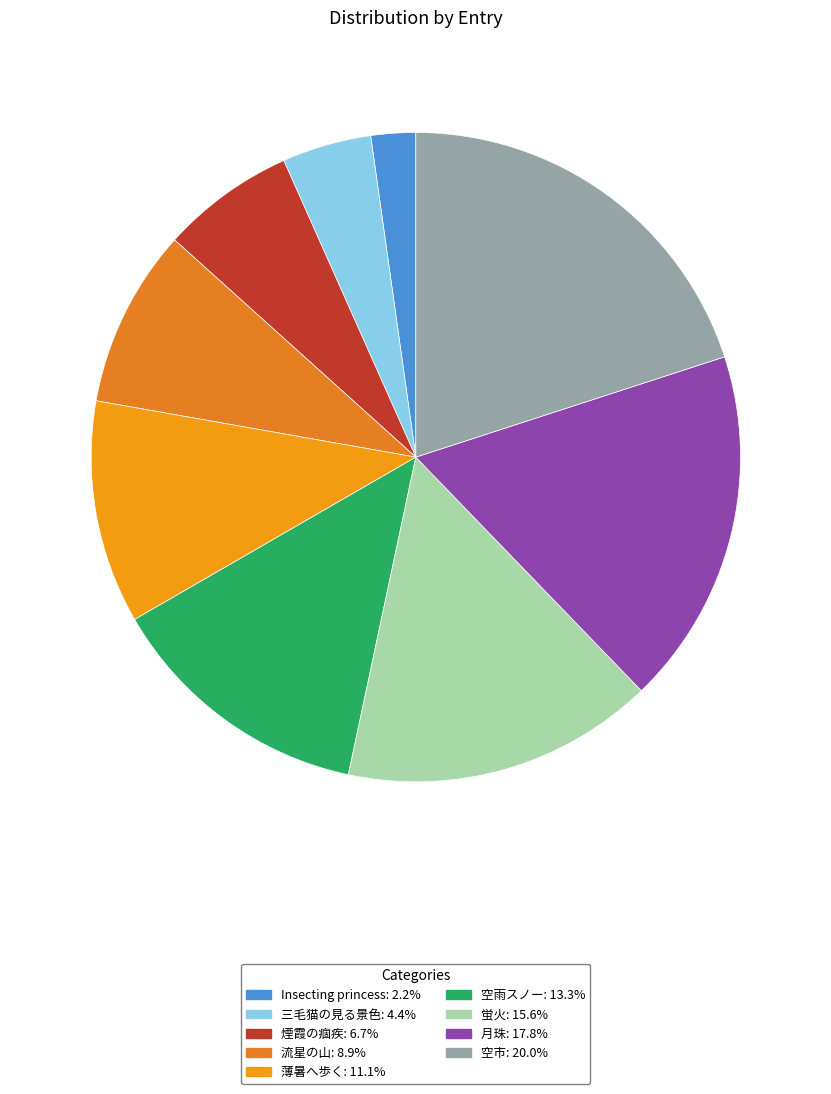

Do 空市 and 蛍火 together represent more than half of the pie?

No